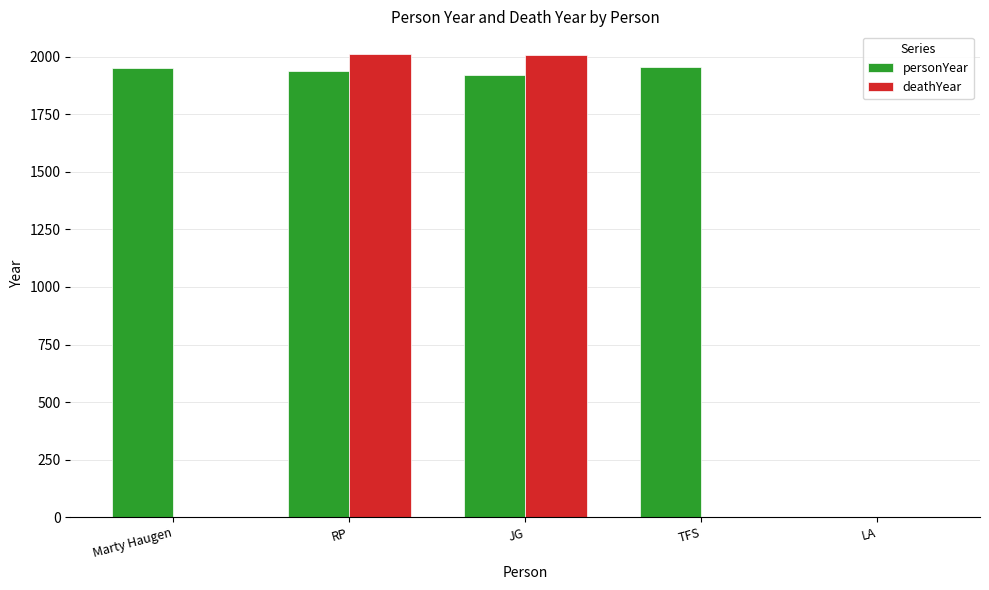

What is the total value across all series at JG?

3928